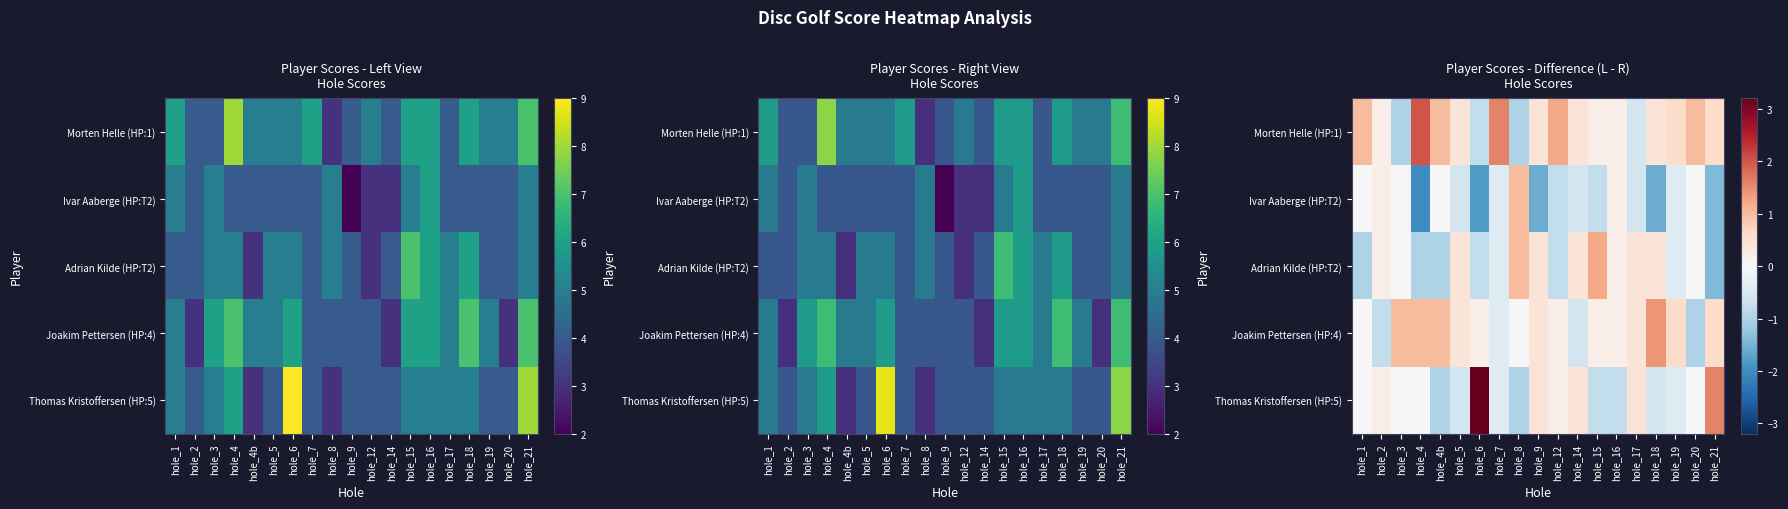

Is it true that Ivar Aaberge (HP:T2) equals -0.8 at hole_12?

True